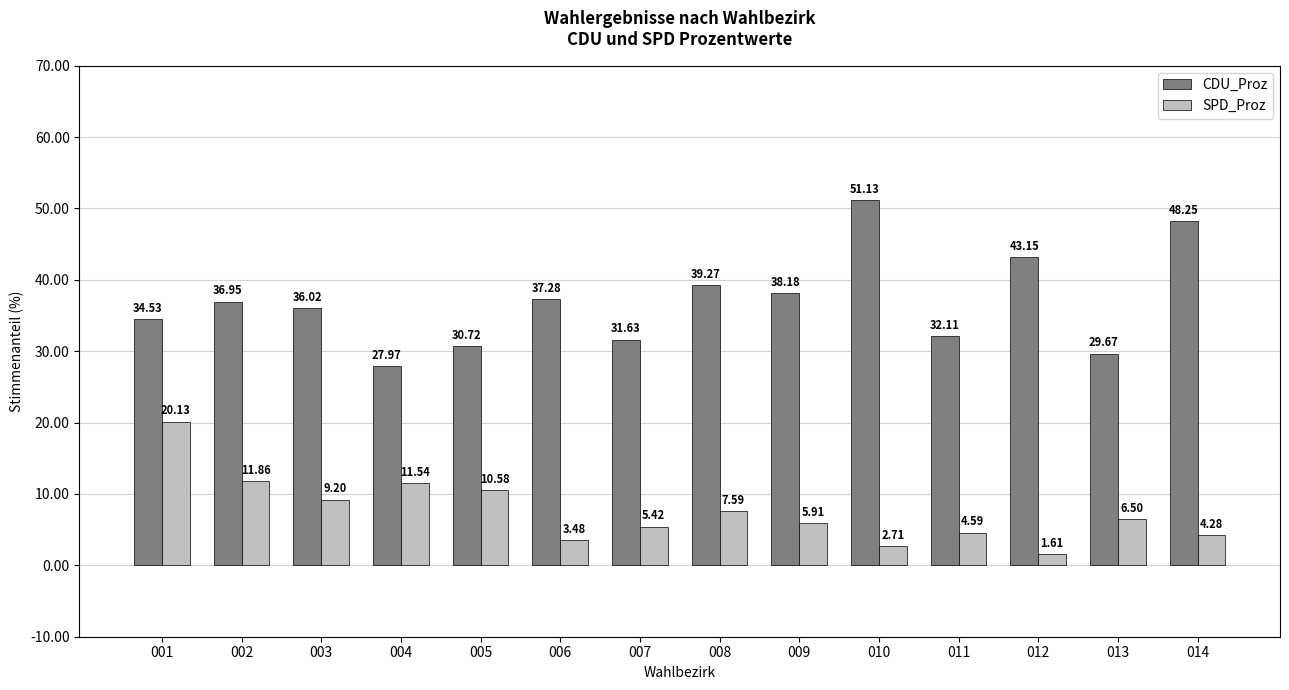

What is the highest value of the SPD_Proz series?

20.1